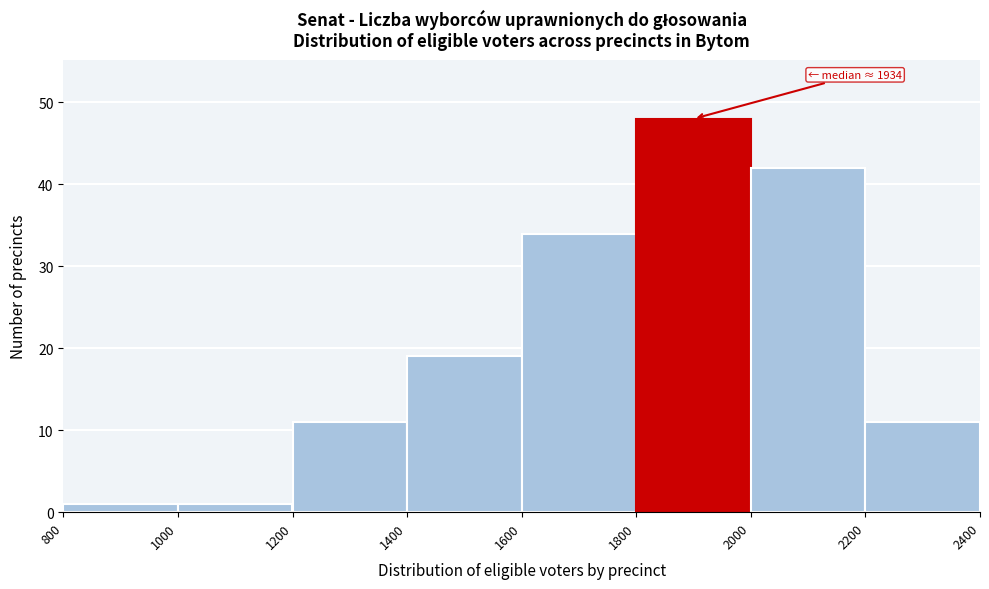

Over which range of the x-axis is the bar tallest?

1800 to 2000